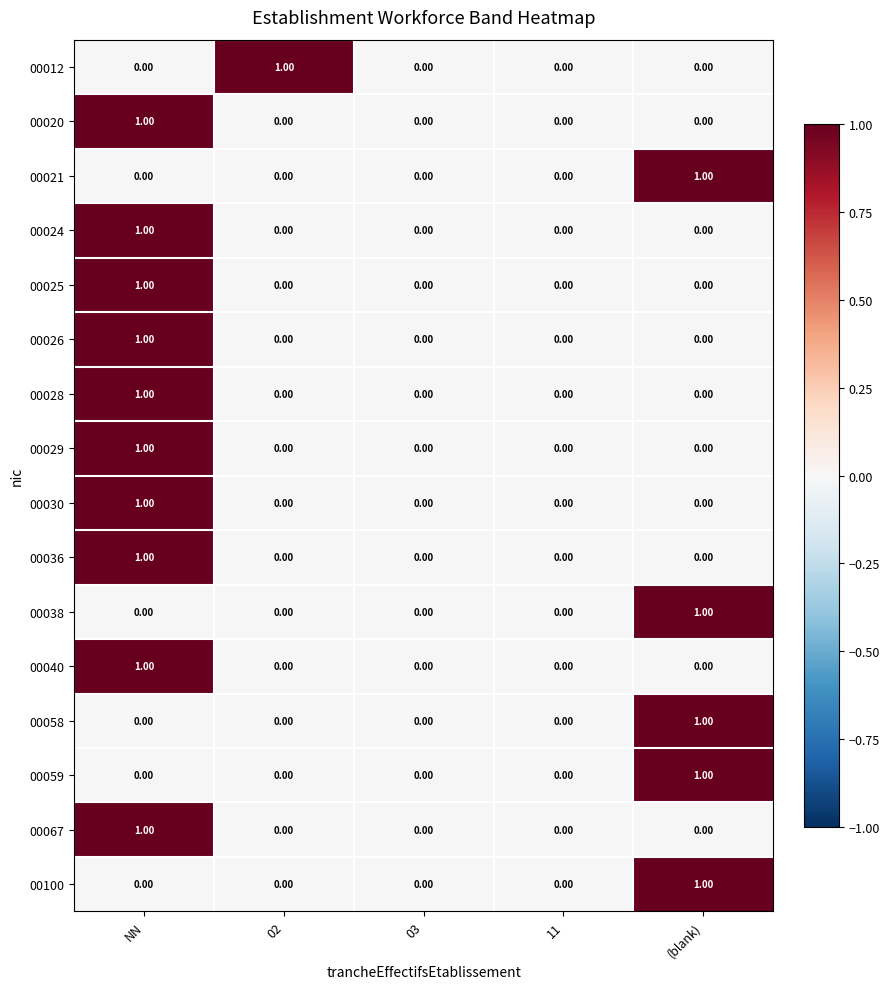

What is the total value across all series at (blank)?

5